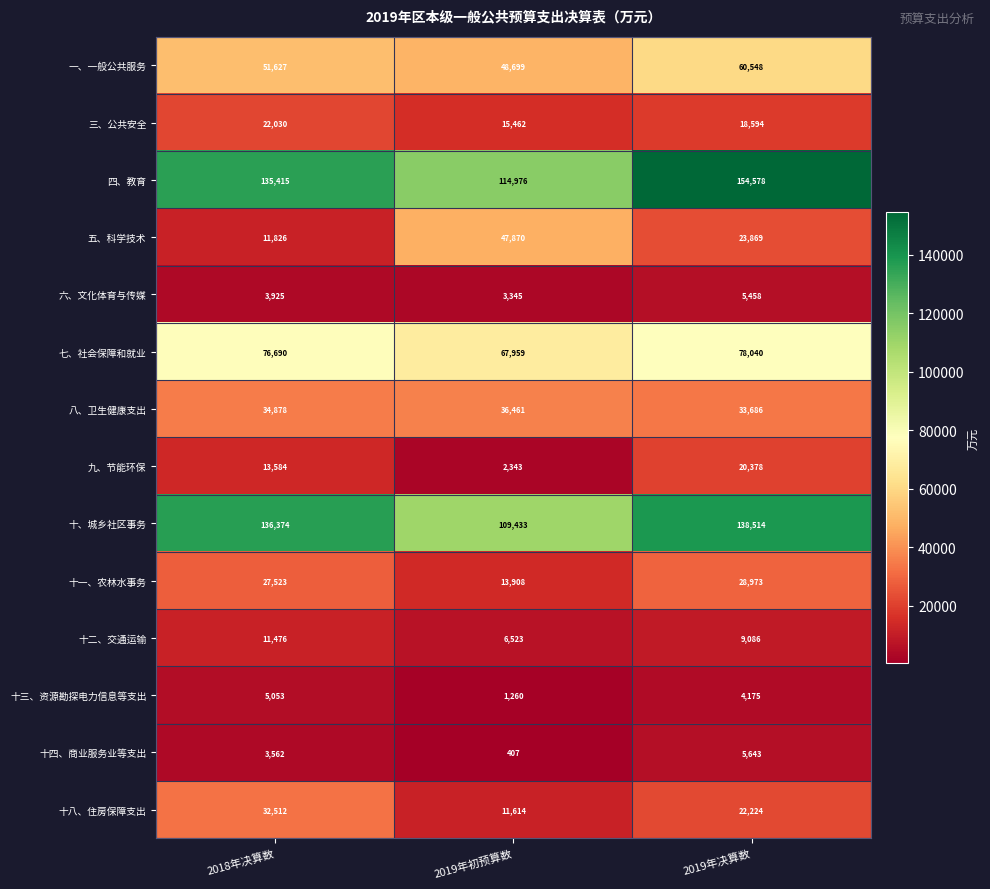

At which label does 五、科学技术 first exceed 23869?

2019年初预算数